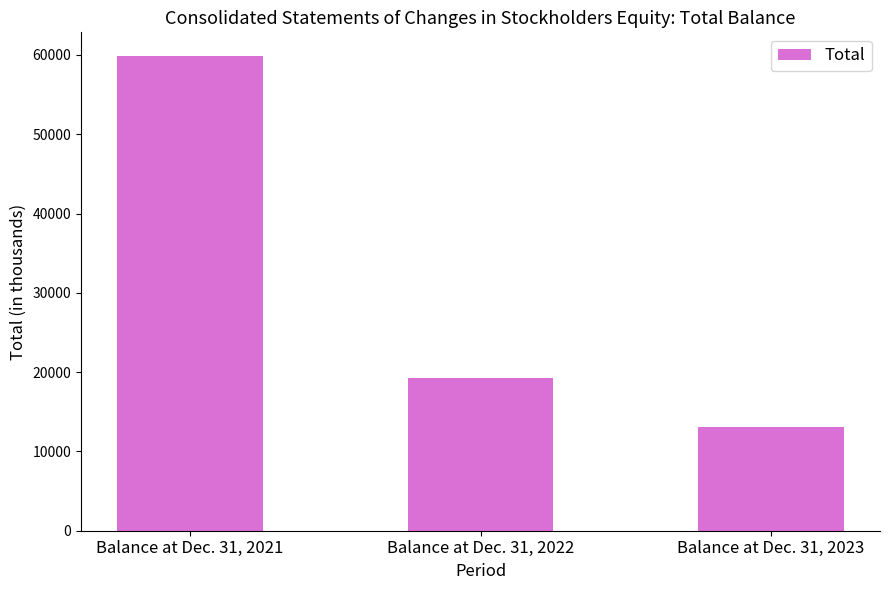

At which category does the chart reach its peak across all series?

Balance at Dec. 31, 2021